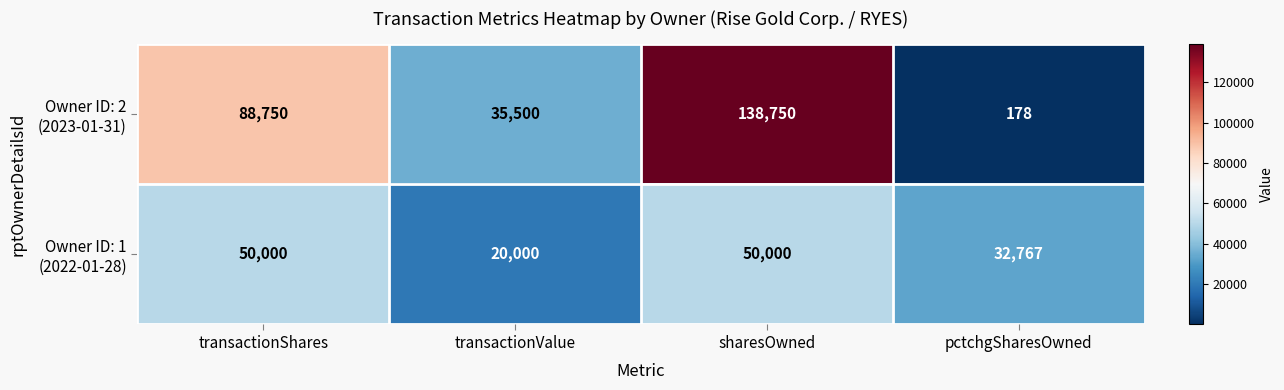

Which category has the highest value across all series?

sharesOwned